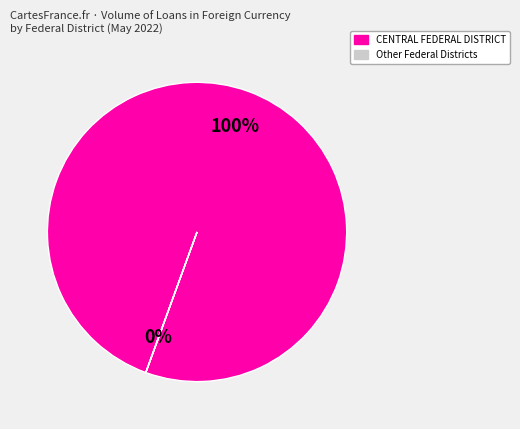

To the nearest percent, what is the average slice percentage?

50%